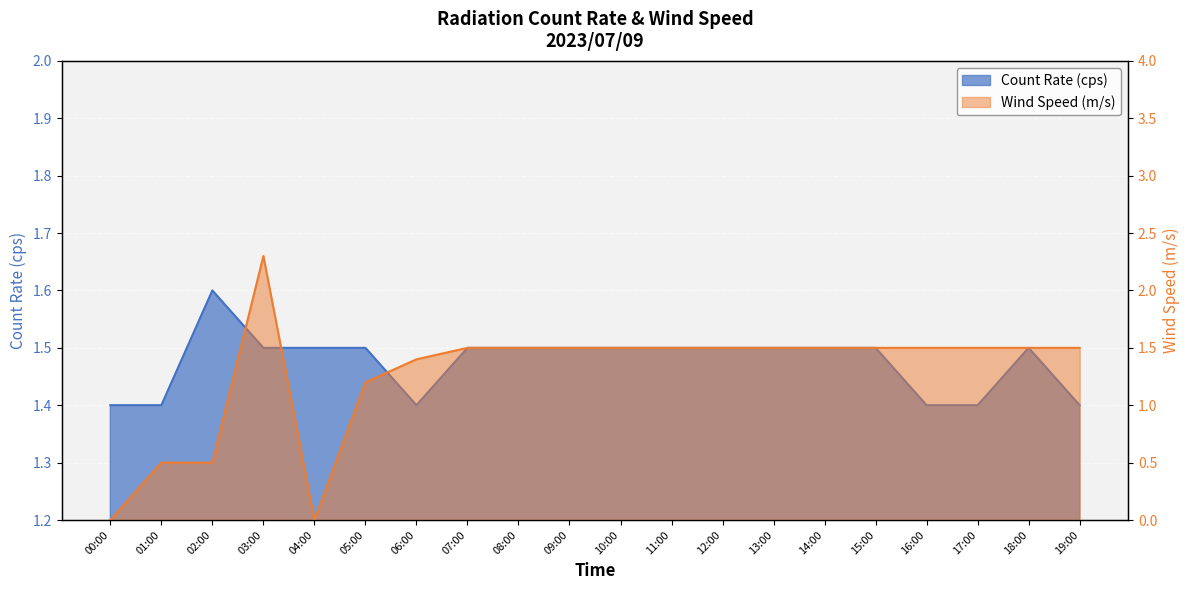

Between 00:00 and 06:00, which is larger?

00:00